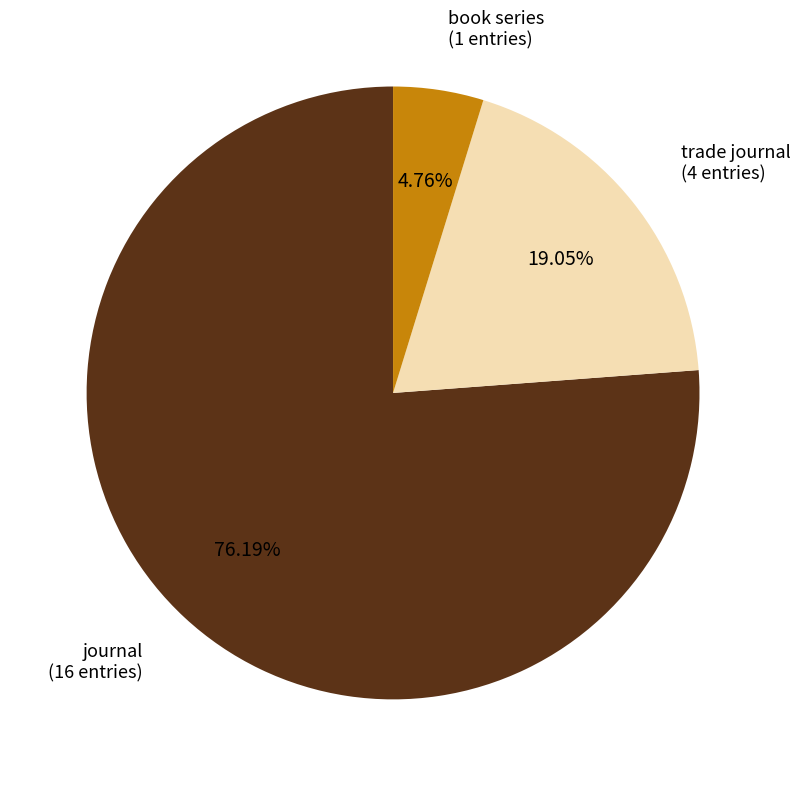

Combined, what portion of the pie is journal and book series?

81.0%